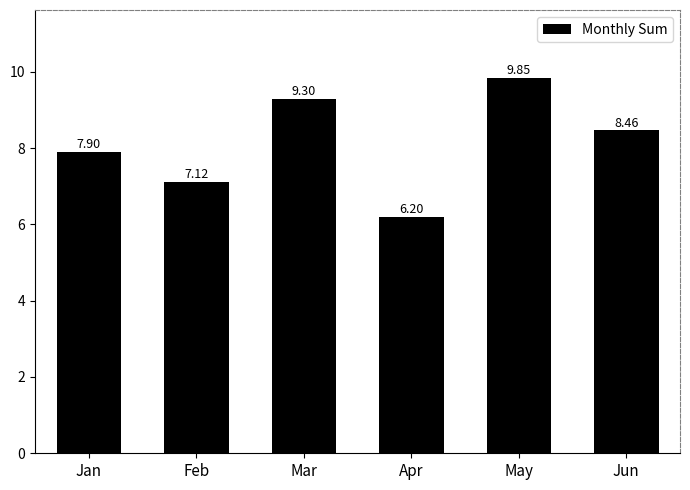

What is the difference between the maximum and minimum values?

3.6